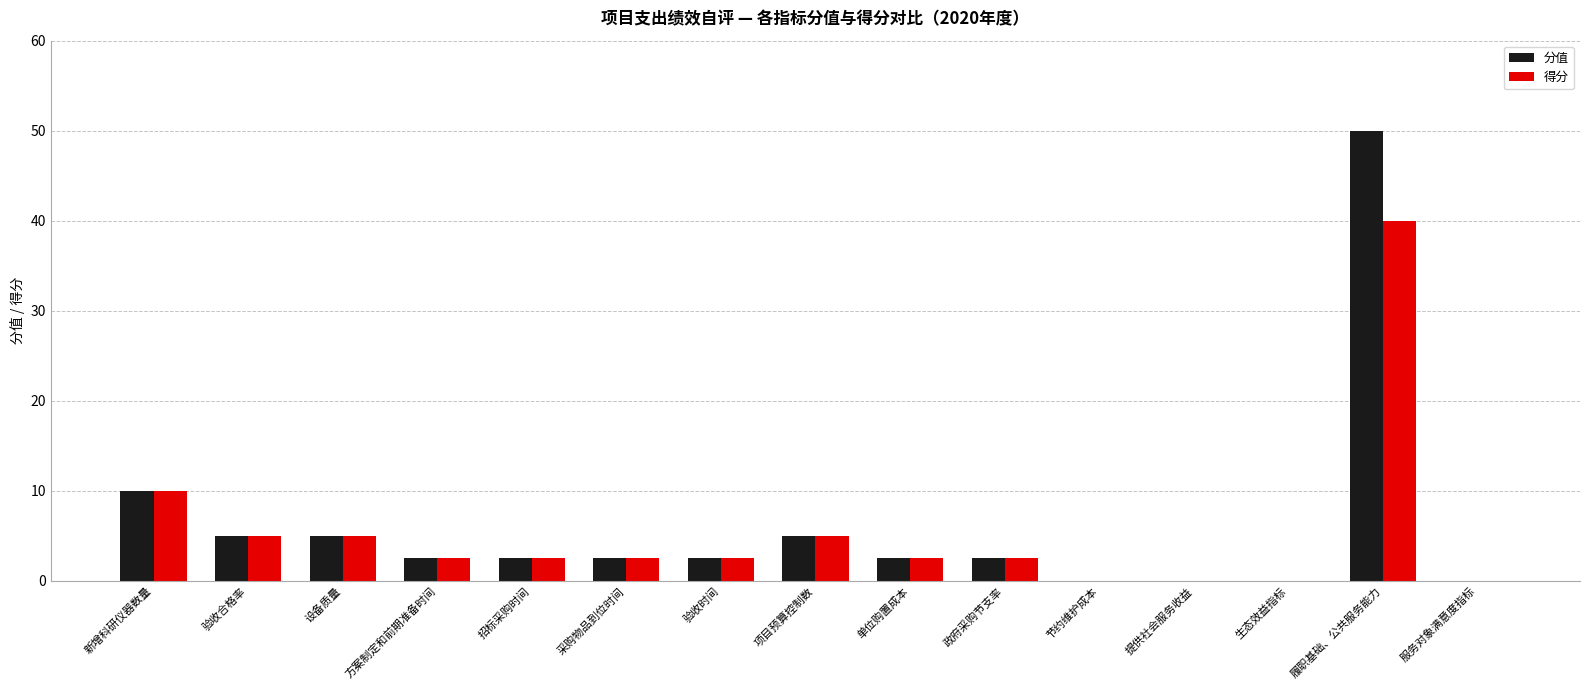

At which category does the chart reach its peak across all series?

履职基础、公共服务能力